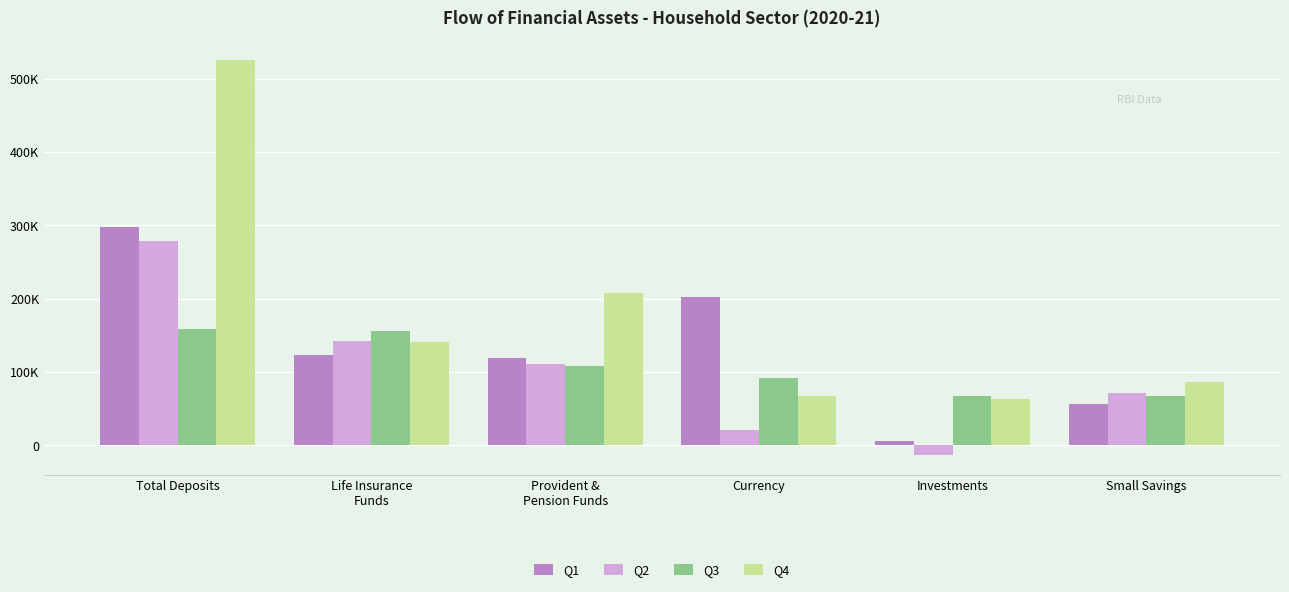

Are the bars grouped side by side (vs. stacked)?

Yes